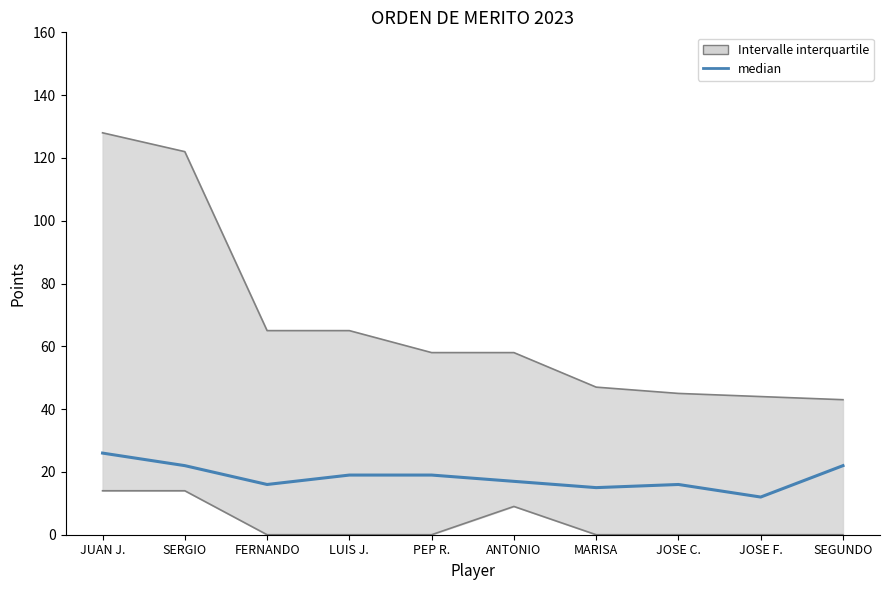

Reading left to right, list all the values displayed in this chart.

26	22	16	19	19	17	15	16	12	22